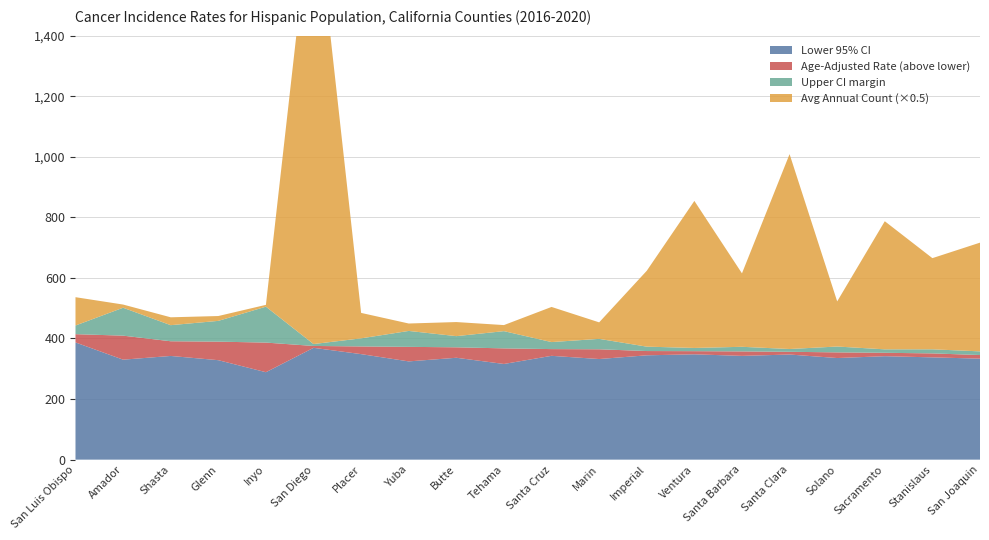

Reading right to left, what are all the values shown in this chart?

Lower 95% CI: 333.5	337.7	341.6	335.5	347.1	342.6	347.8	344.5	332.2	342.8	315.9	336.4	324.4	348.4	369.2	288.7	328.4	342.4	330.1	387.0
Age-Adjusted Rate: 345.4	350.8	352.8	354.2	356.1	357.4	358.2	358.6	364.4	365.0	367.4	370.9	372.4	373.8	375.4	386.5	389.6	390.9	409.4	414.3
Upper 95% CI: 357.5	364.3	364.2	373.5	365.3	372.6	368.8	373.1	398.8	388.2	424.3	407.8	425.0	400.5	381.7	505.1	458.2	444.0	501.6	442.9
Avg Annual Count: 718.0	602.0	846.0	298.0	1287.0	485.0	971.0	501.0	109.0	232.0	40.0	93.0	49.0	168.0	3044.0	12.0	32.0	52.0	21.0	187.0